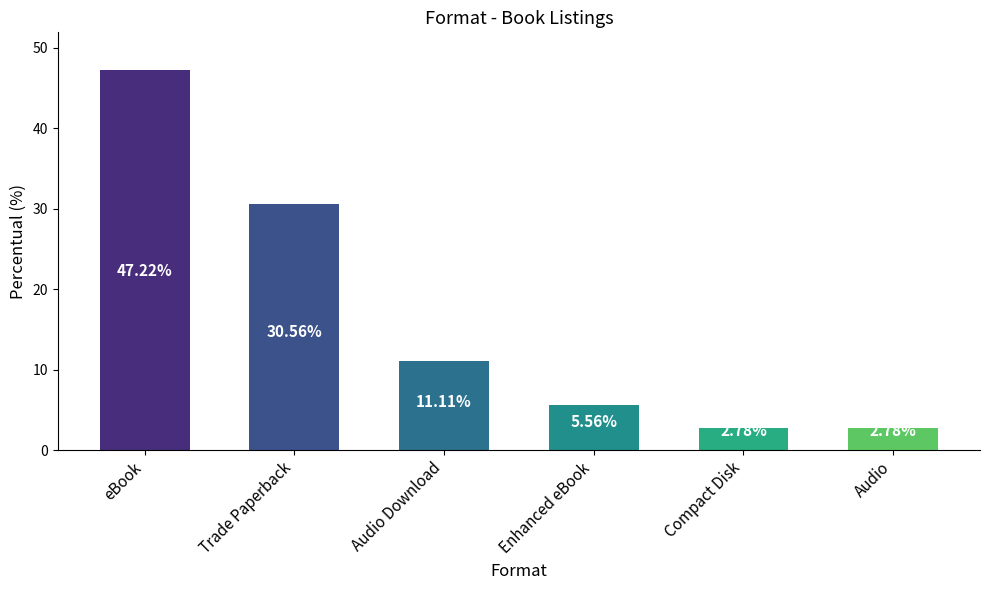

What is the maximum value shown in the chart?

47.2